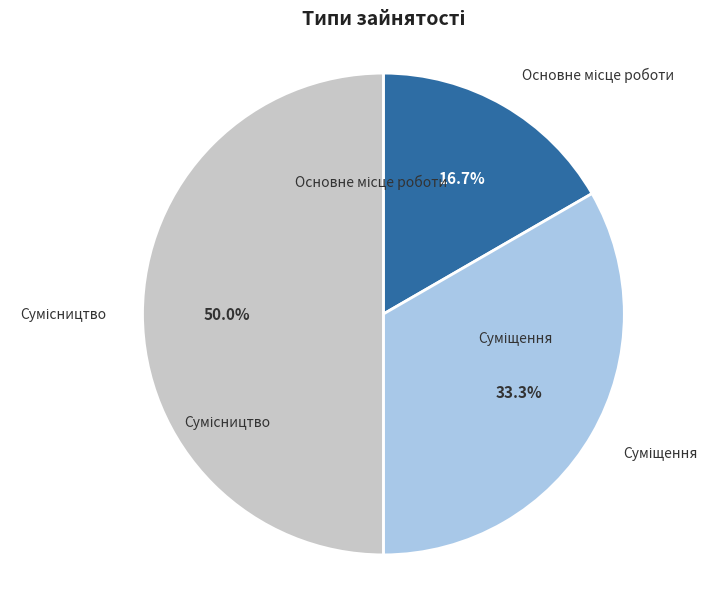

The Суміщення slice represents 33% of the pie. True or false?

True